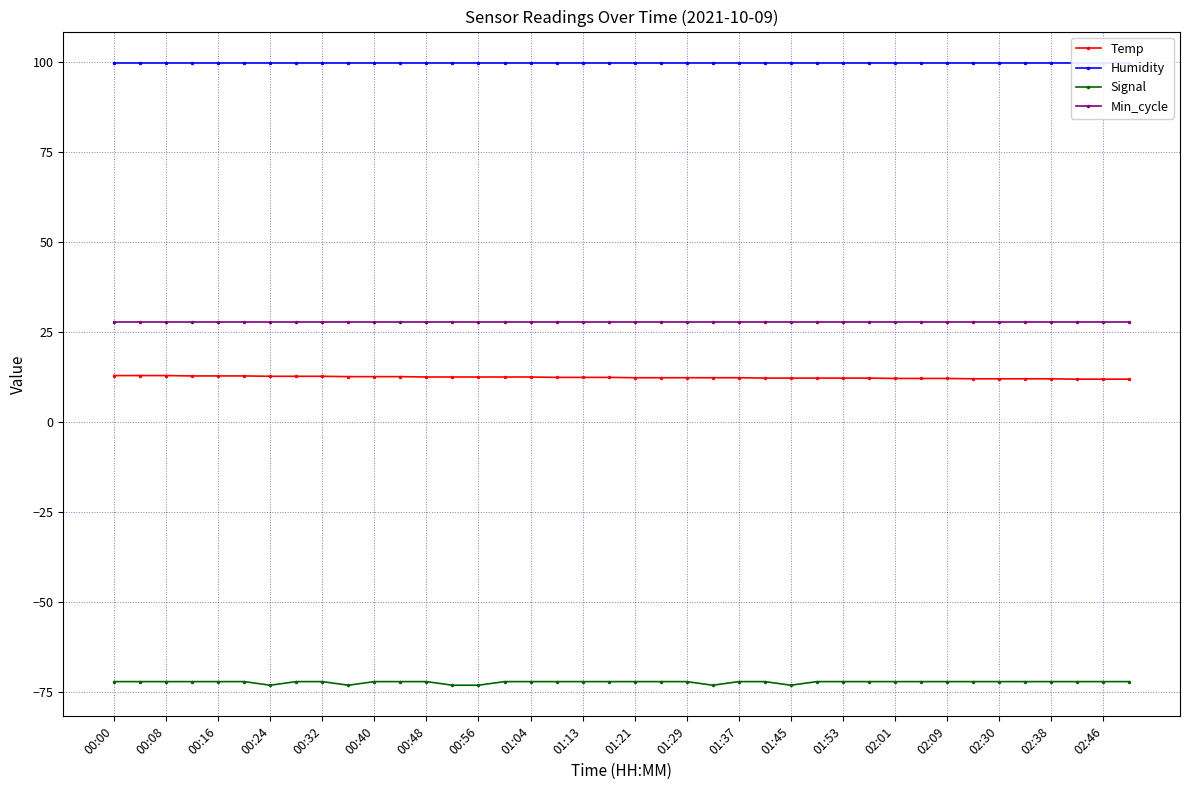

The Humidity series shows 151.7 at 37. True or false?

False